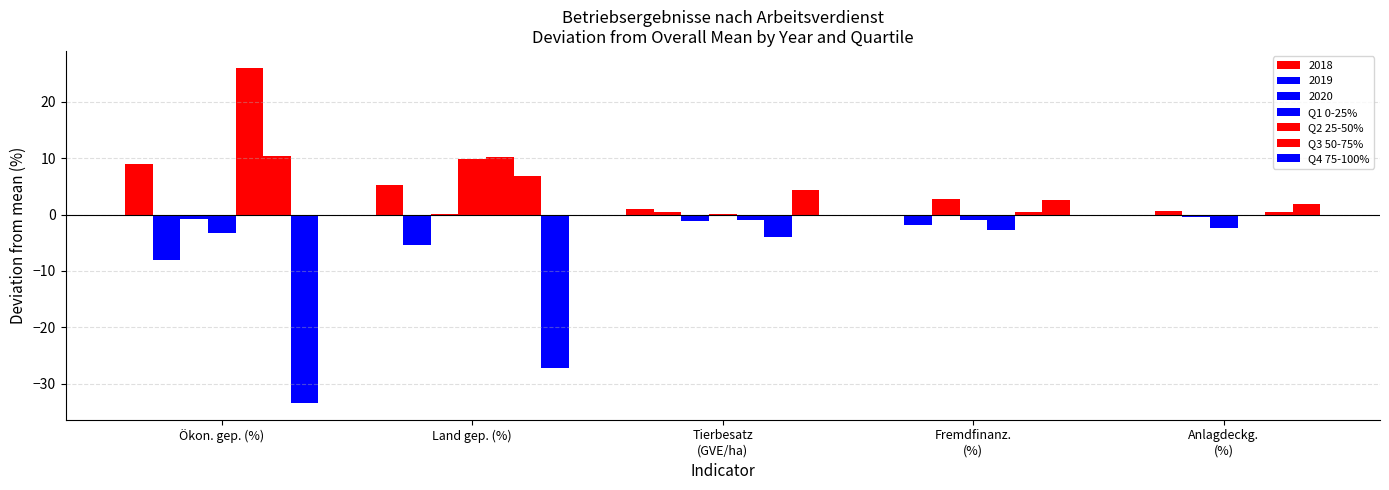

Which category has the lowest value in the Q2 25-50% series?

Fremdfinanz.
(%)